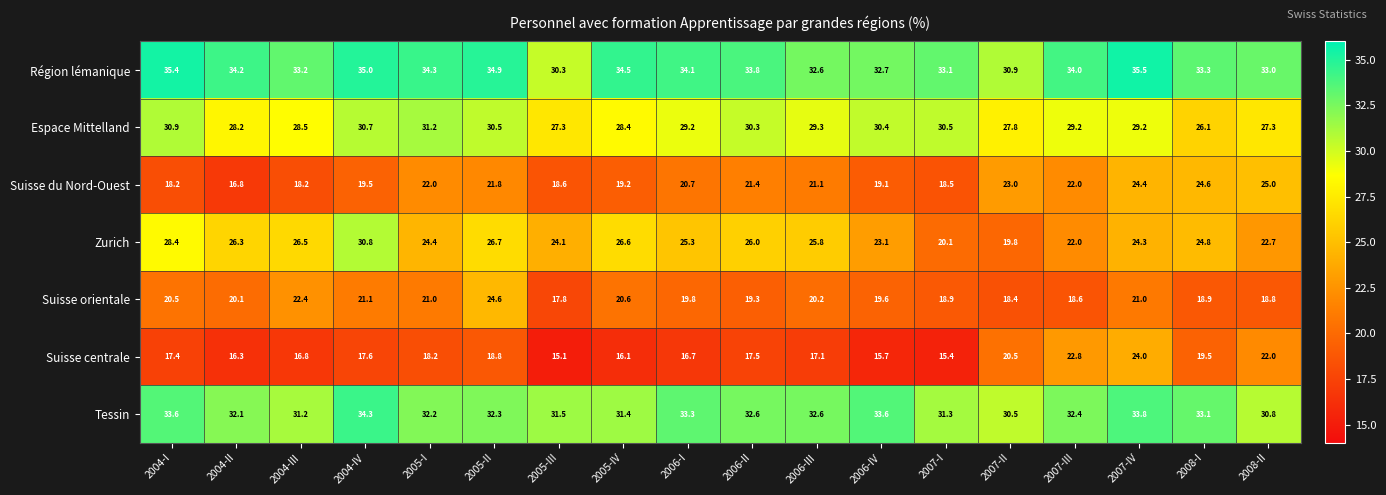

The value of Région lémanique at 2006-IV is 54.2. True or false?

False